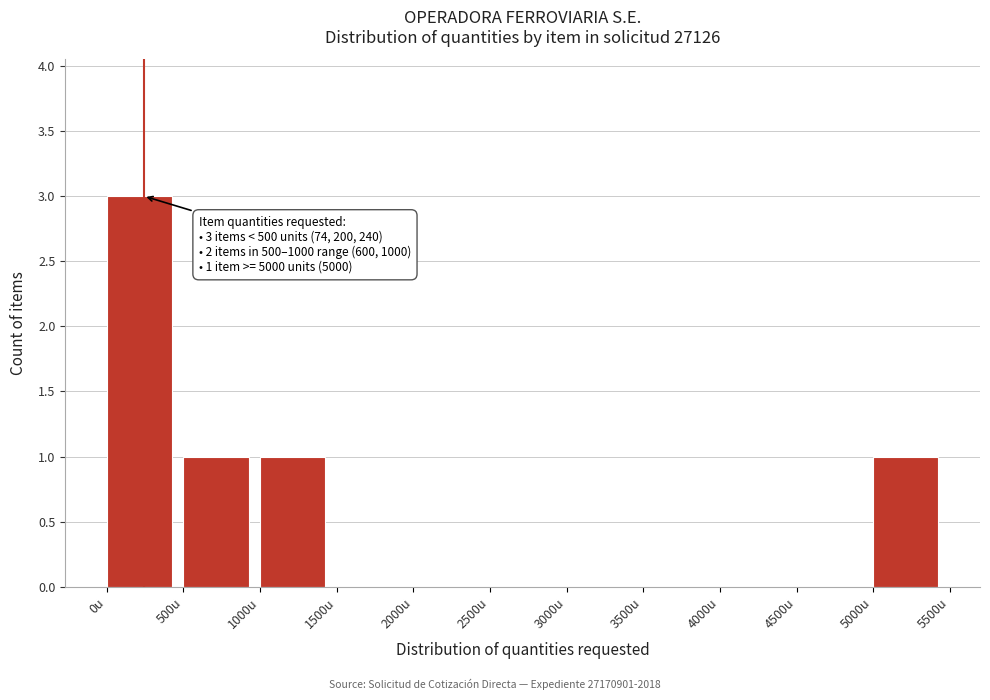

Which range on the x-axis has the tallest bar?

0 to 500